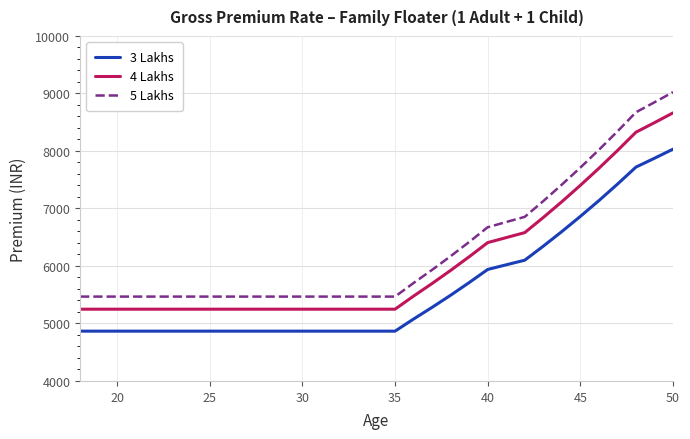

How many distinct data groups are displayed?

3